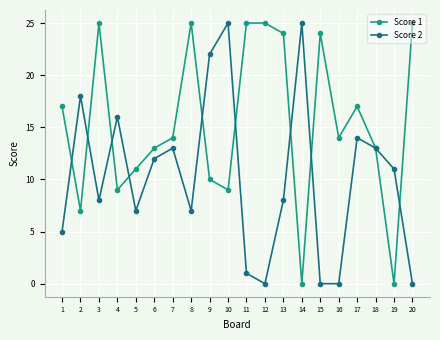

Reading left to right, list all the values displayed in this chart.

Score 1: 1=17	2=7	3=25	4=9	5=11	6=13	7=14	8=25	9=10	10=9	11=25	12=25	13=24	14=0	15=24	16=14	17=17	18=13	19=0	20=25
Score 2: 1=5	2=18	3=8	4=16	5=7	6=12	7=13	8=7	9=22	10=25	11=1	12=0	13=8	14=25	15=0	16=0	17=14	18=13	19=11	20=0